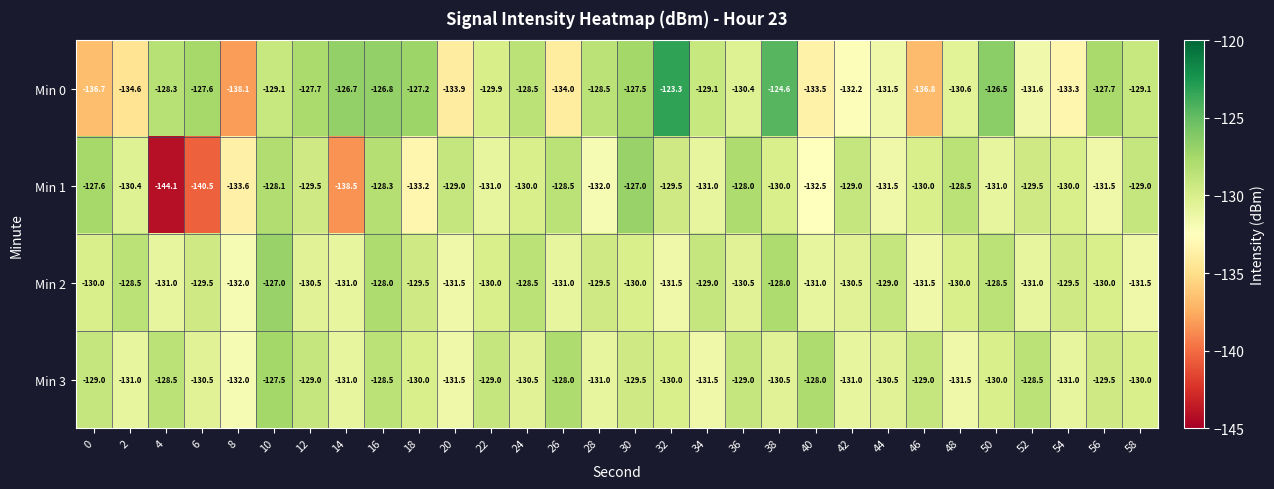

Which category has the lowest value in the Min 1 series?

4